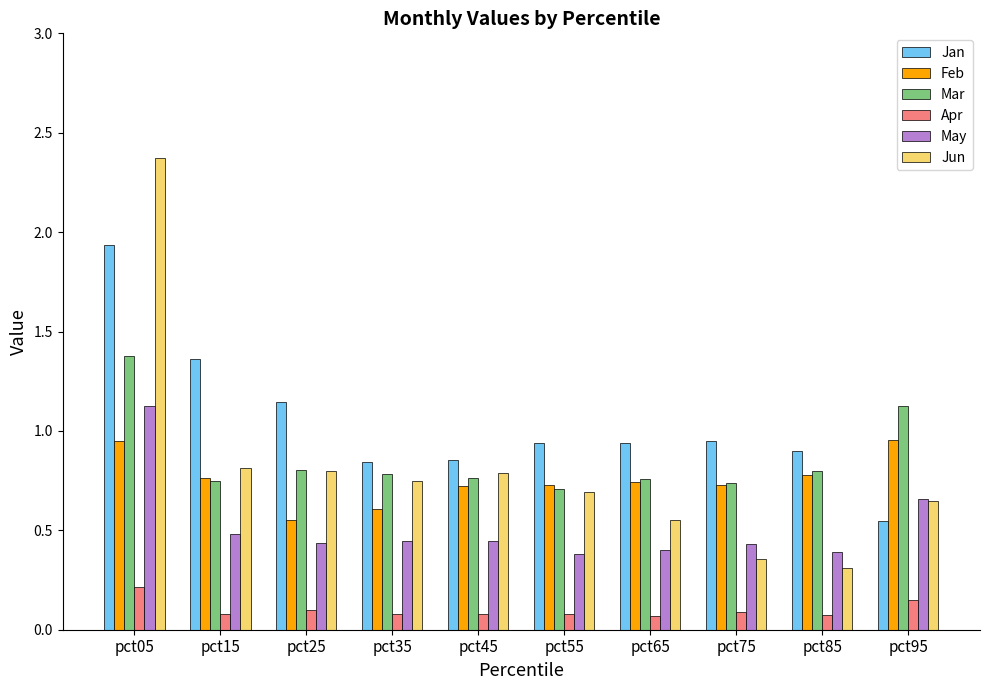

Count the Apr values in the range 0 to 1.

10